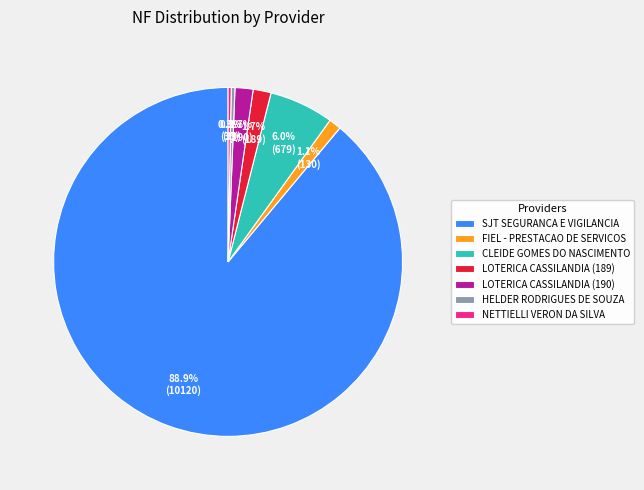

Combined, do CLEIDE GOMES DO NASCIMENTO and NETTIELLI VERON DA SILVA account for over 50%?

No